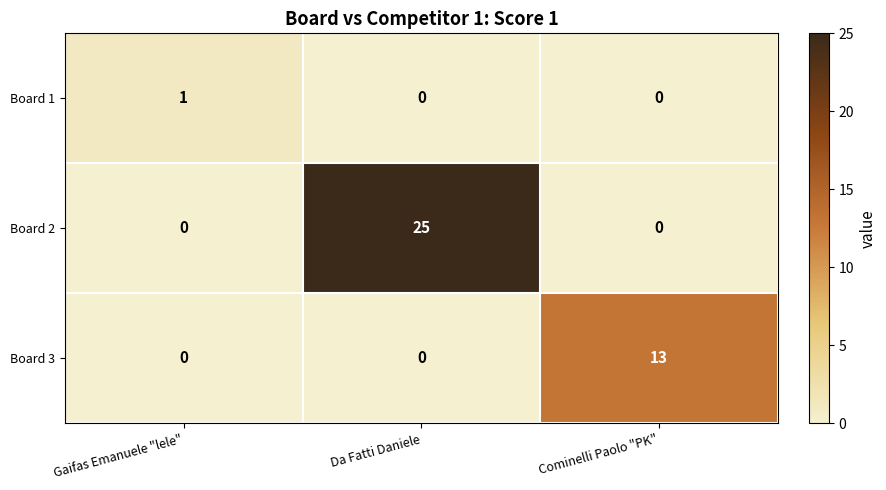

What is the total value across all series at Da Fatti Daniele?

25